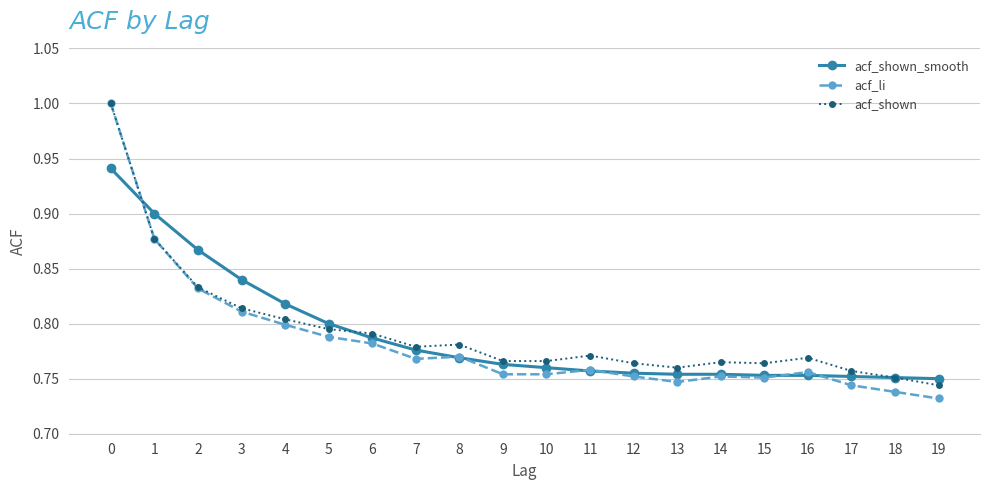

What is the difference between the second highest and second lowest values in the acf_shown series?

0.1